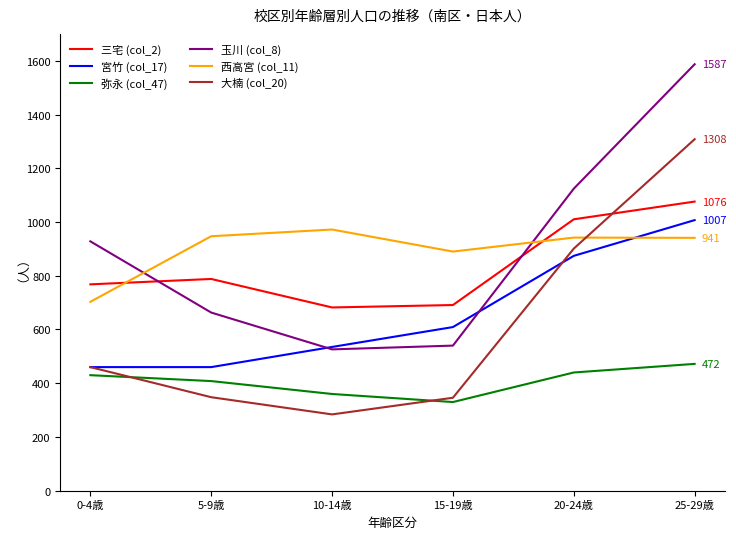

Which series changed the most between 15-19歳 and 25-29歳?

玉川 (col_8)